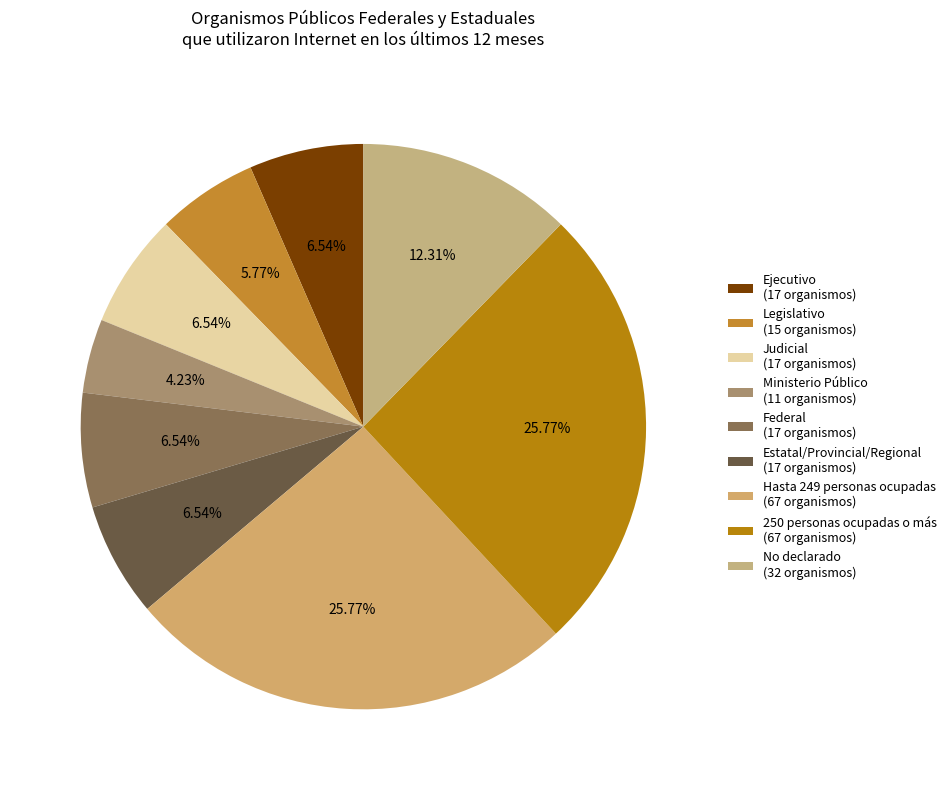

What is the total percentage of Ejecutivo and Ministerio Público?

10.8%